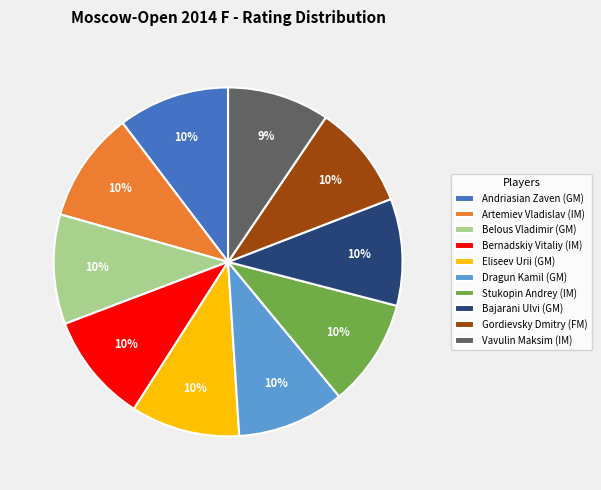

Do Eliseev Urii (GM) and Dragun Kamil (GM) together represent more than half of the pie?

No